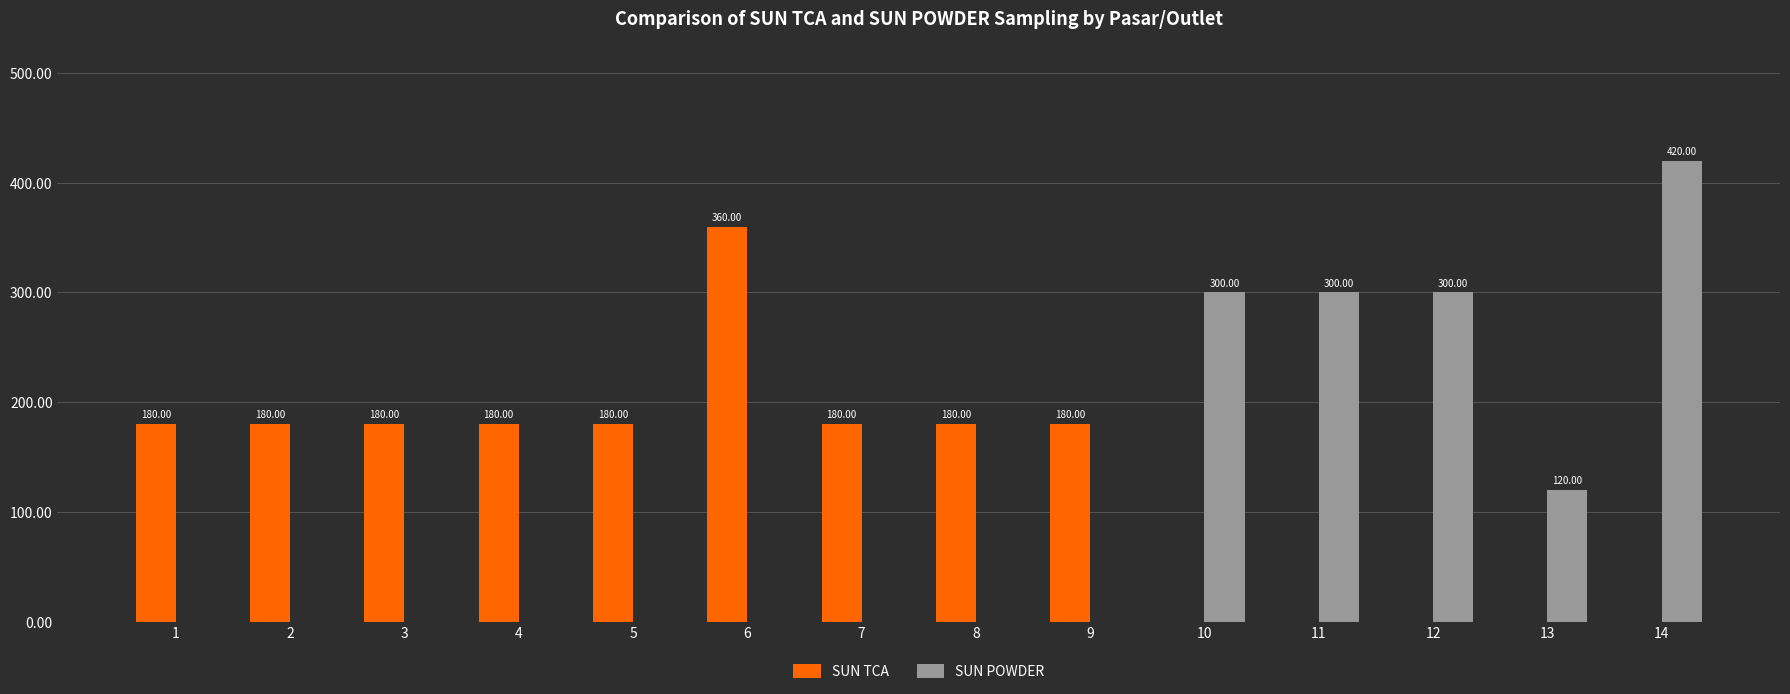

Which series has the largest total across all categories?

SUN TCA